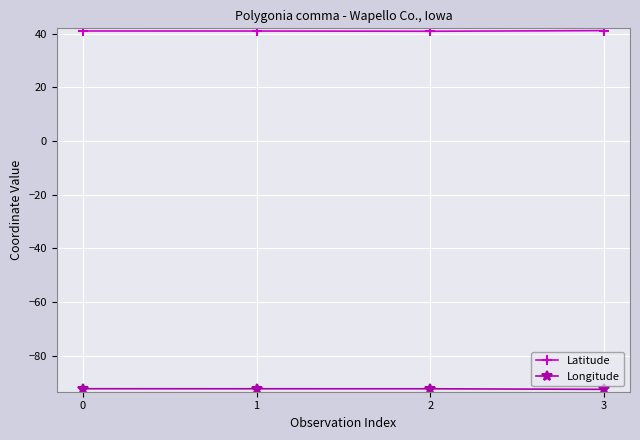

Which series has the largest total across all categories?

Latitude